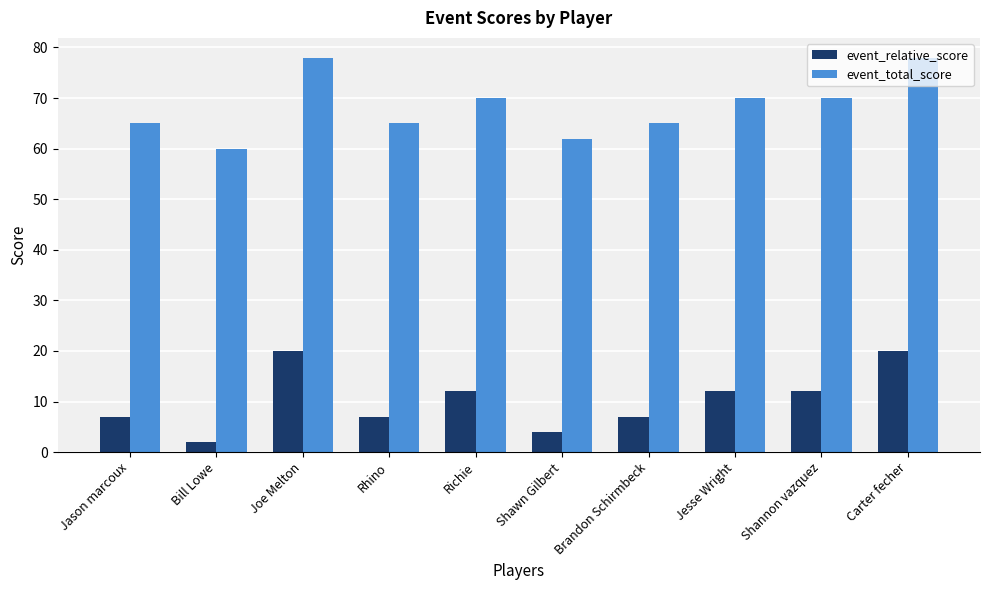

How many event_total_score values are between 65 and 70?

6